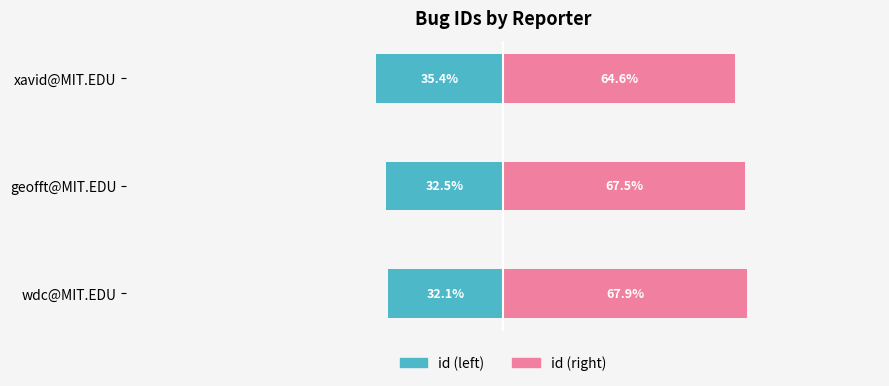

What is the value of the id (right) bar at the 1st from the left?

67.9